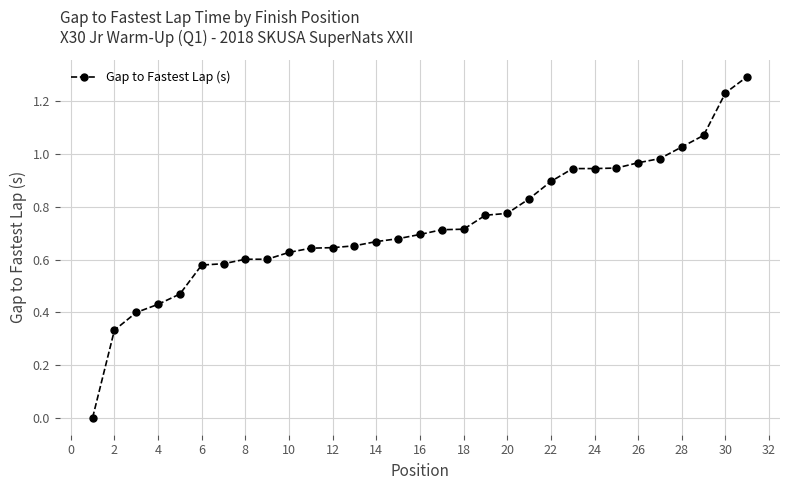

What is the sum of all values?

22.7